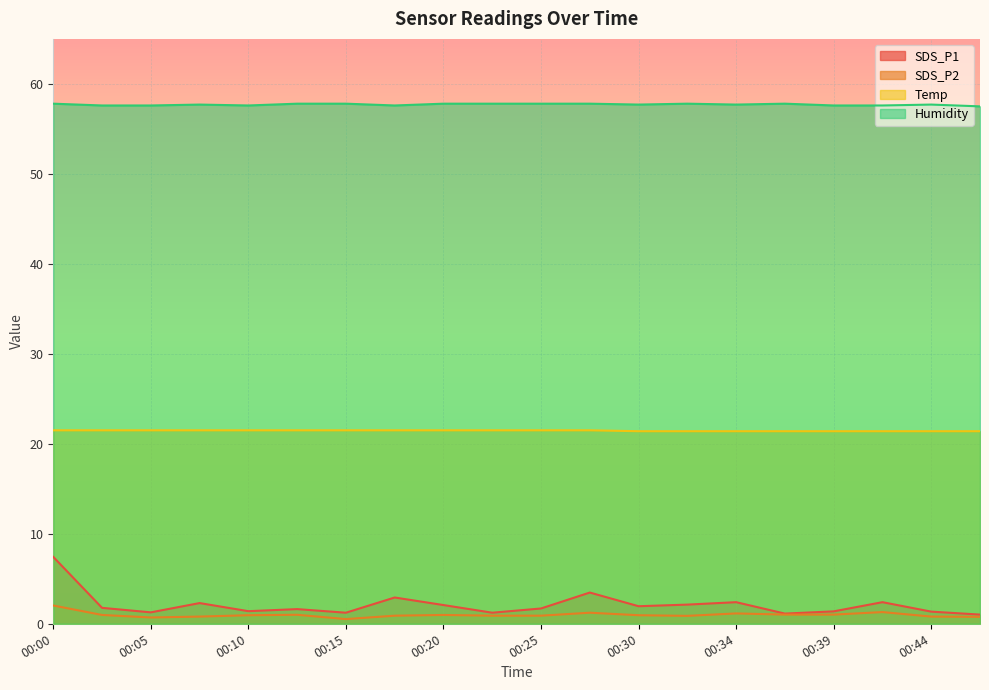

Rank the categories by Temp value from lowest to highest.

00:30, 00:32, 00:34, 00:37, 00:39, 00:42, 00:44, 00:47, 00:00, 00:03, 00:05, 00:08, 00:10, 00:12, 00:15, 00:17, 00:20, 00:22, 00:25, 00:27